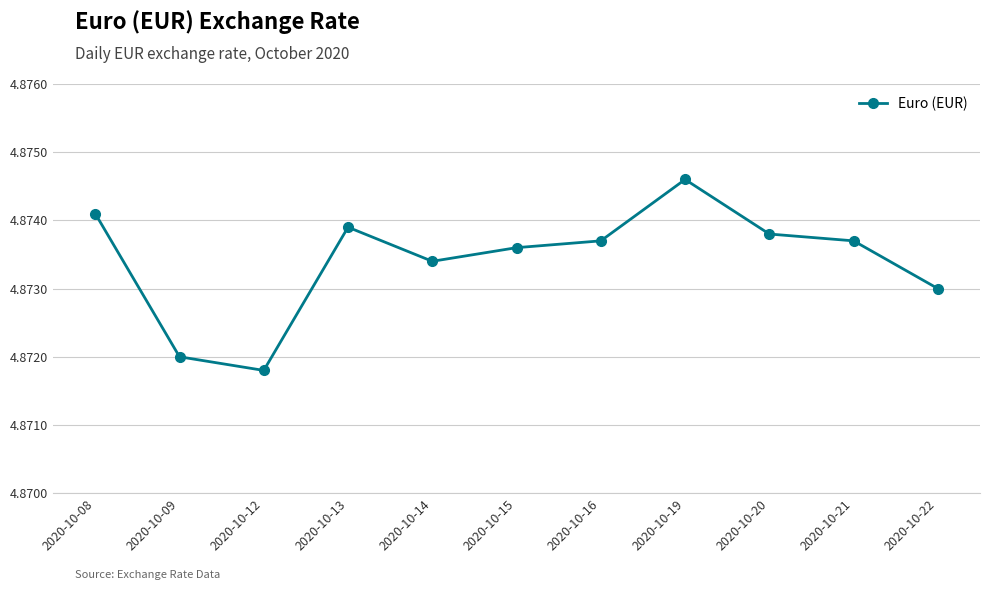

How many lines are shown in the chart?

1